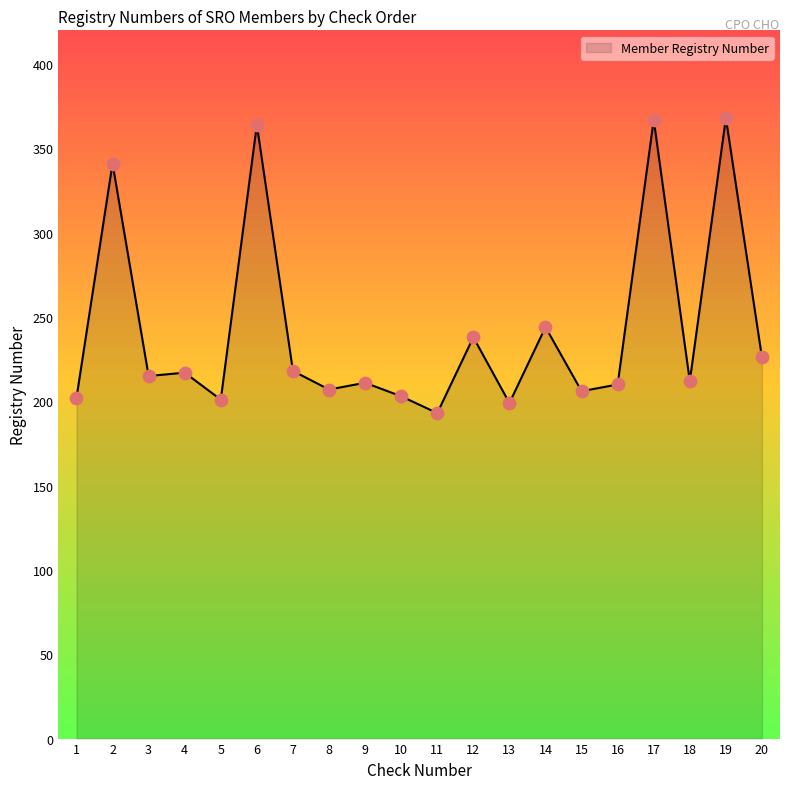

What is the change in value from 7 to 9?

-7